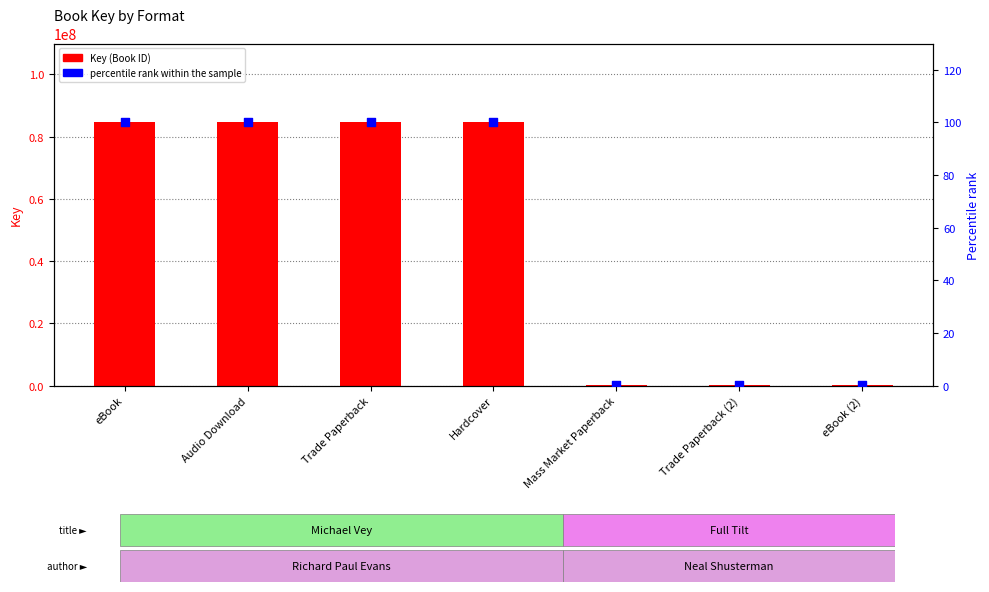

At how many categories does at least one series exceed 16979318?

4